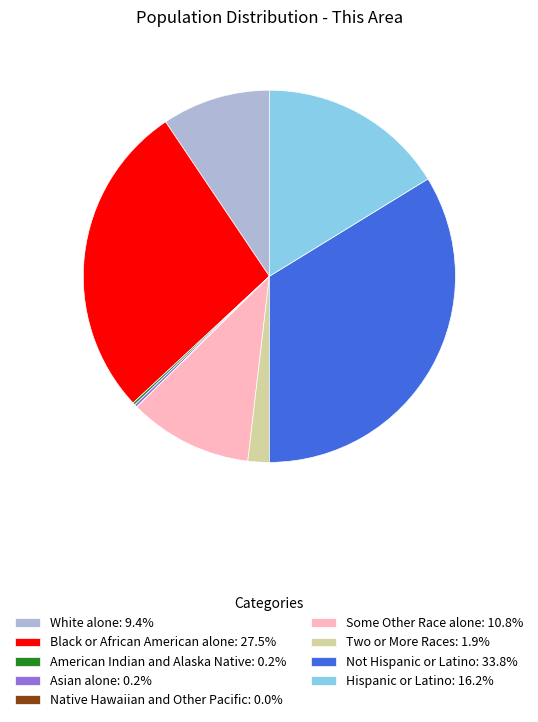

Is it true that Hispanic or Latino is 23% of the pie?

False